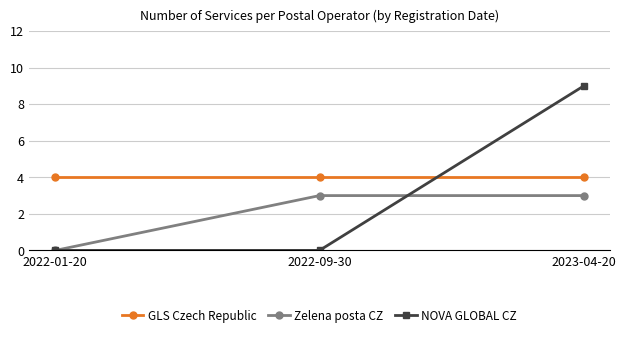

Is this an area chart (filled region under the line)?

No